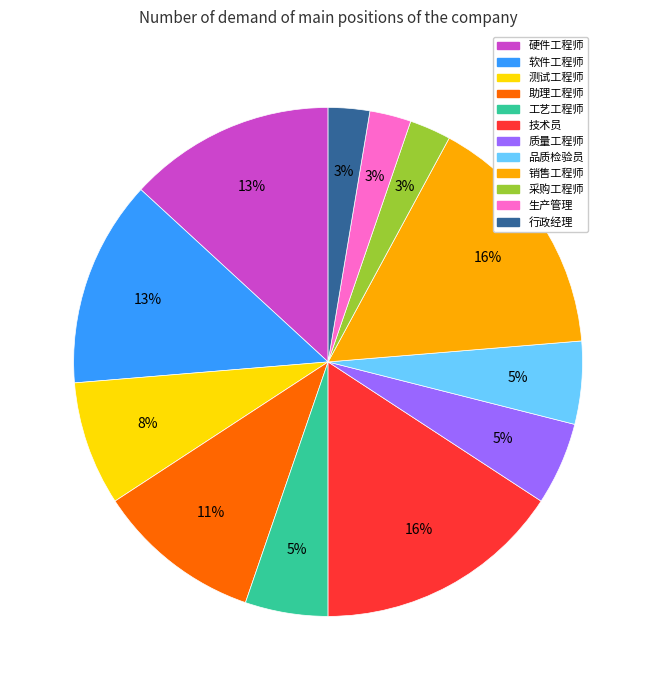

Do 采购工程师 and 行政经理 together represent more than half of the pie?

No